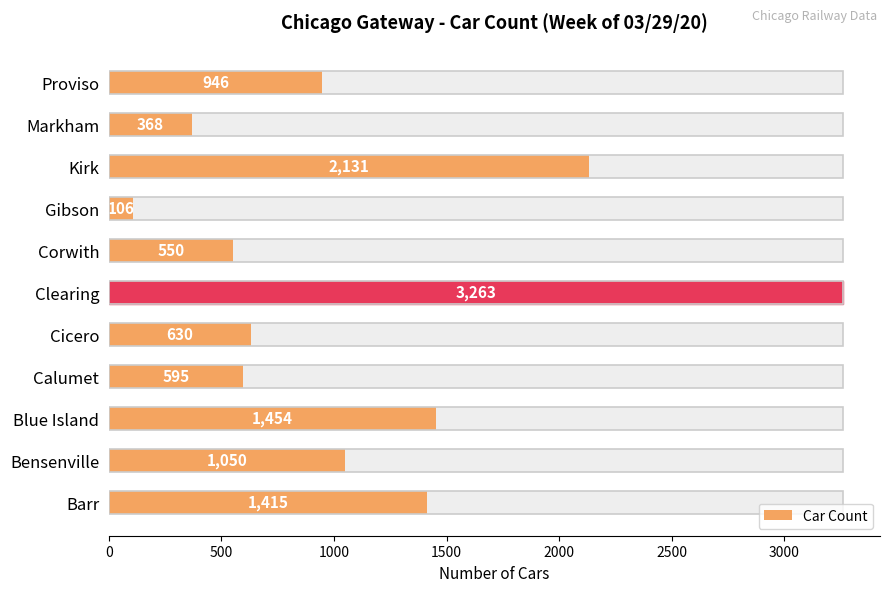

Reading left to right, what are all the values shown in this chart?

1415	1050	1454	595	630	3263	550	106	2131	368	946